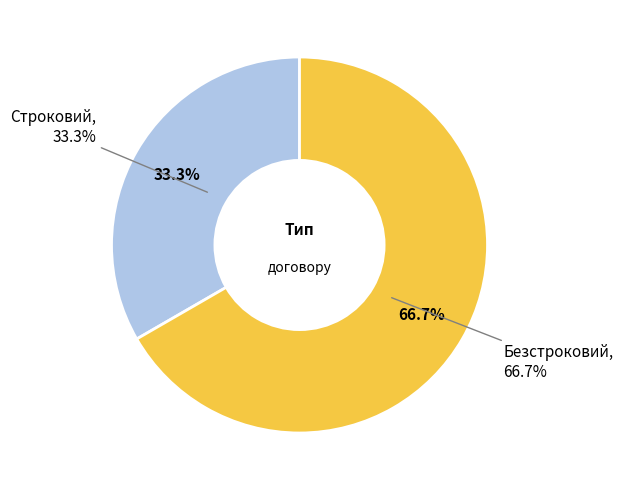

Combined, what portion of the pie is Строковий and Безстроковий?

100.0%